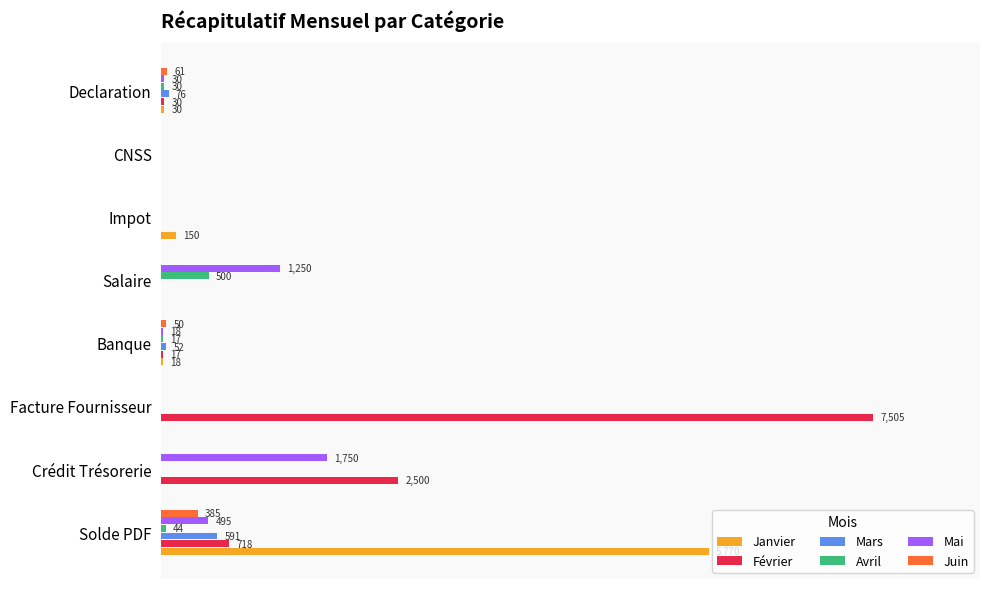

List the series in order of their peak value, lowest first.

Juin, Avril, Mars, Mai, Janvier, Février